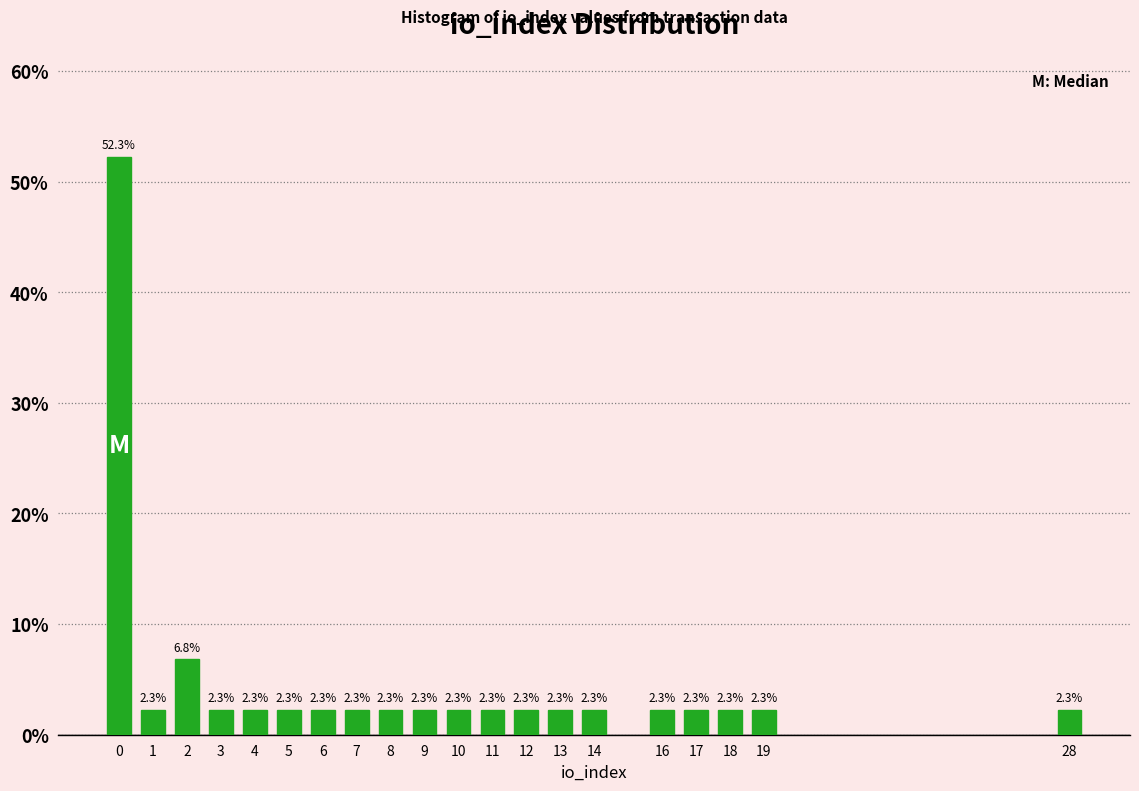

Reading left to right, extract all data points from this chart.

52.3	2.3	6.8	2.3	2.3	2.3	2.3	2.3	2.3	2.3	2.3	2.3	2.3	2.3	2.3	2.3	2.3	2.3	2.3	2.3